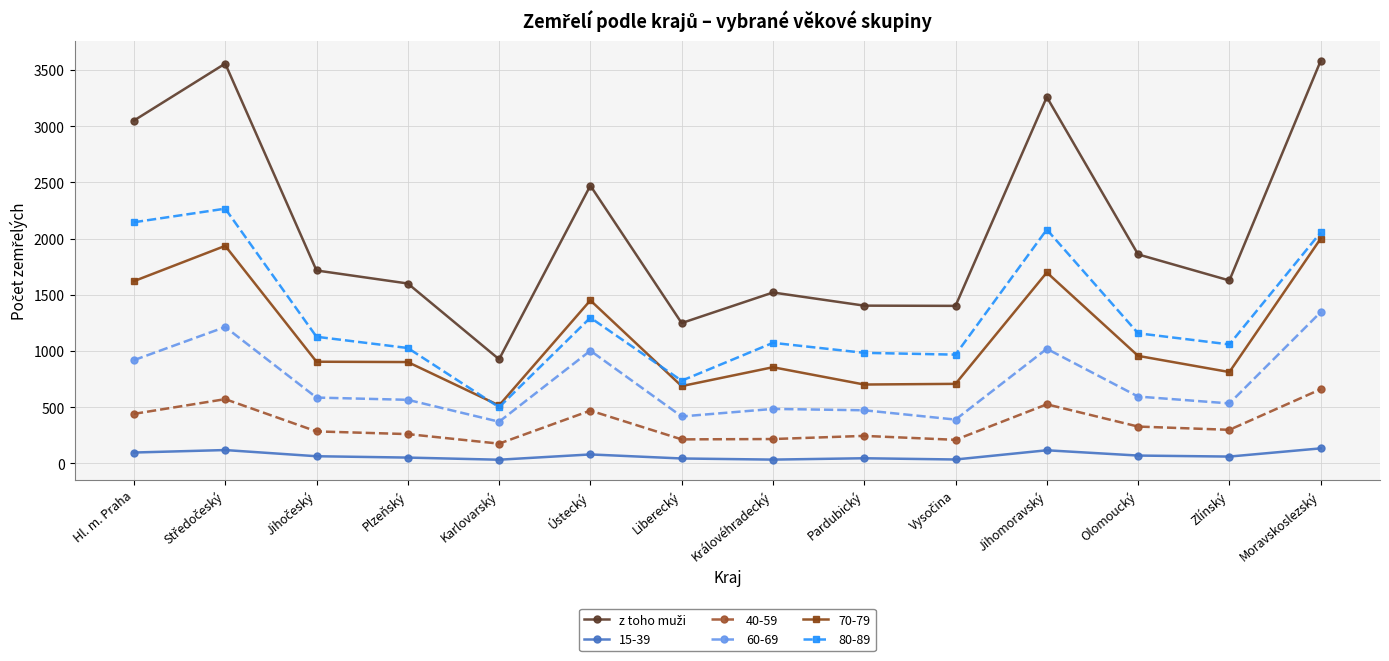

The 70-79 series shows 428 at Liberecký. True or false?

False